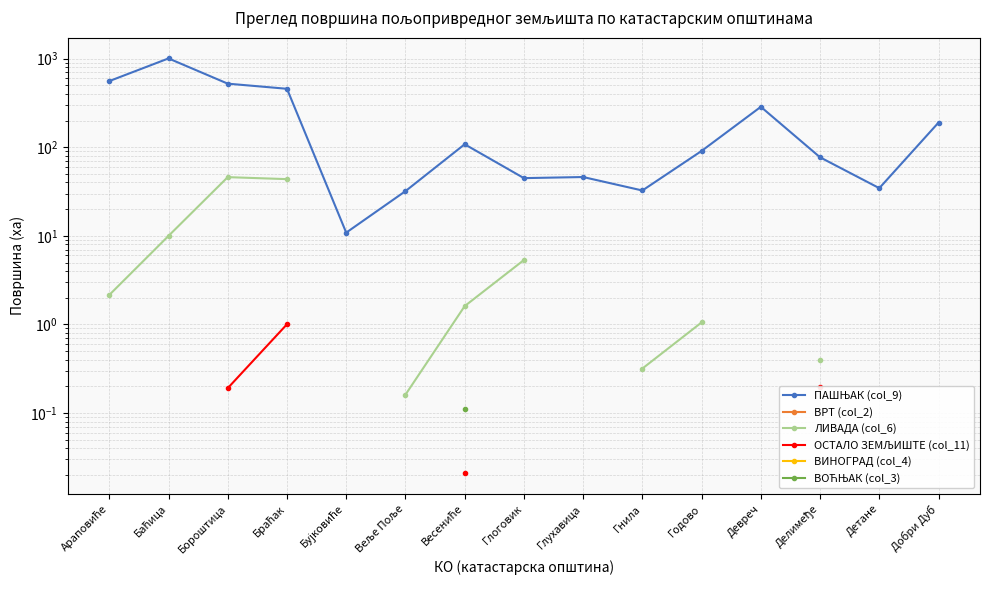

At how many categories does at least one series exceed 327?

4